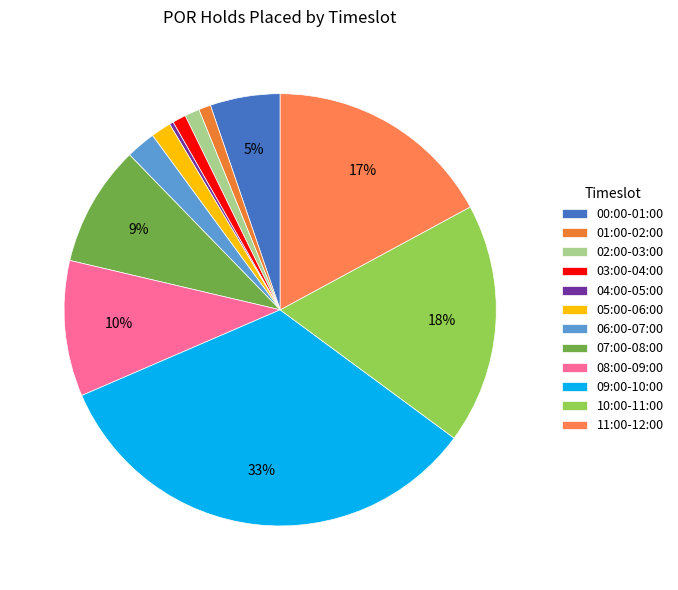

Is the sum of 03:00-04:00 and 00:00-01:00 greater than half?

No